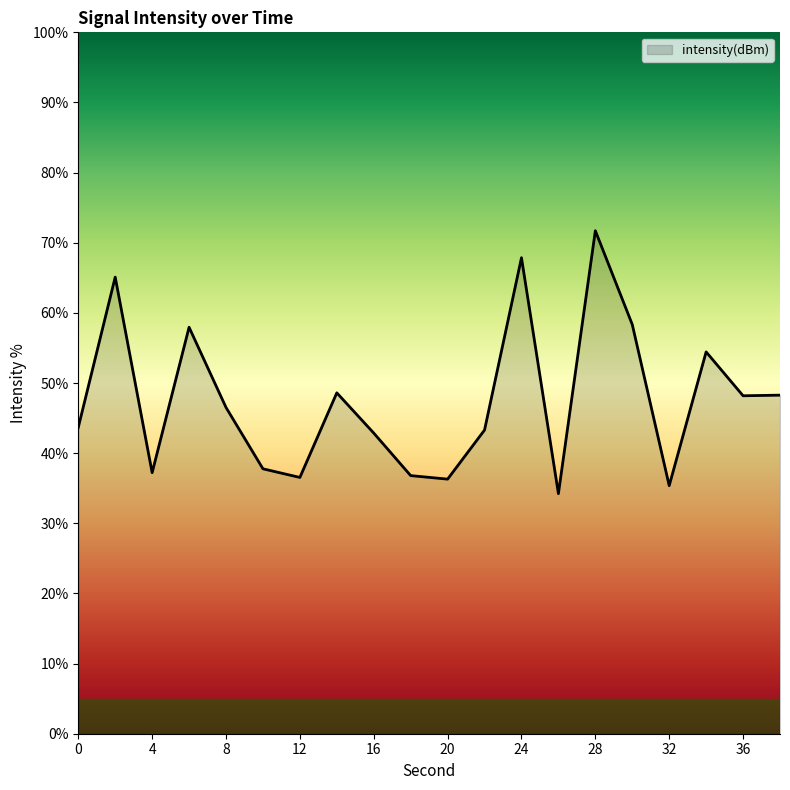

What is the minimum value shown in the chart?

34.2